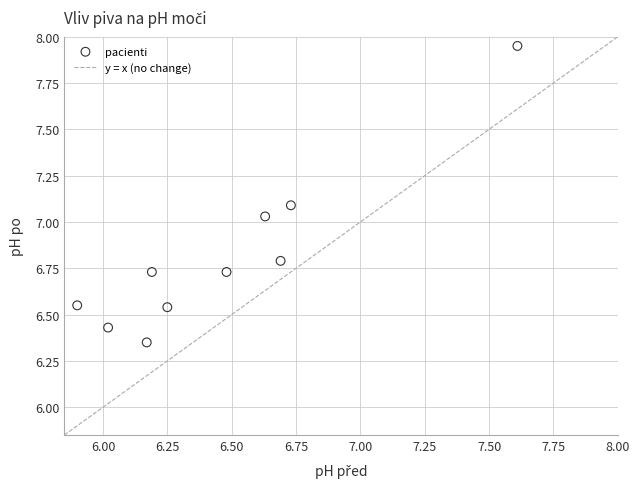

What is the average Y value?

6.8